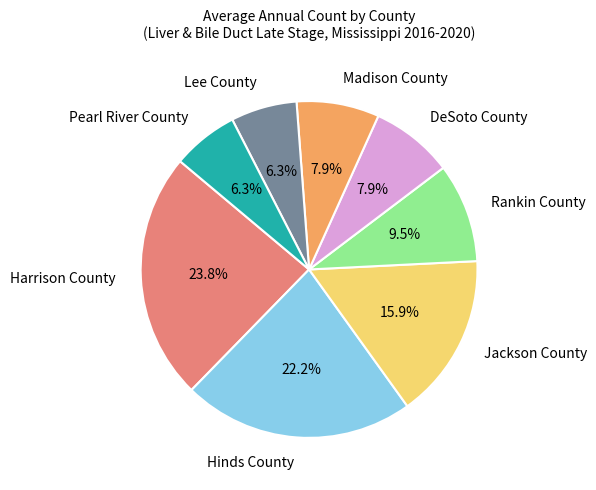

Is there any slice that represents more than half of the pie?

No